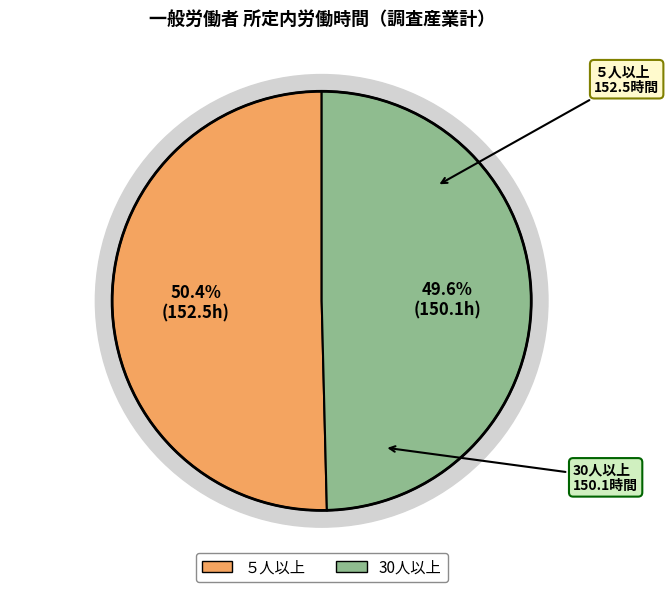

How many slices are in this pie chart?

2